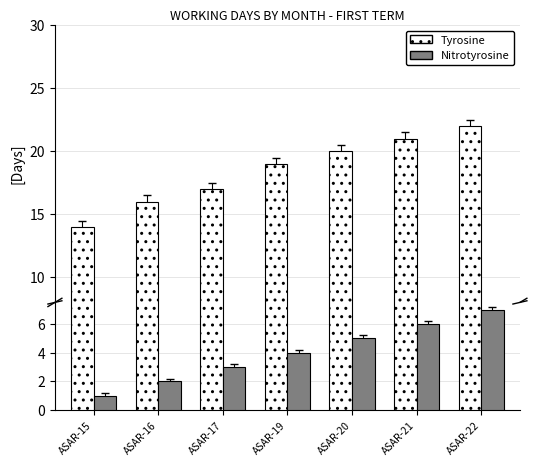

List the series in order of their overall mean, highest first.

Tyrosine, Nitrotyrosine